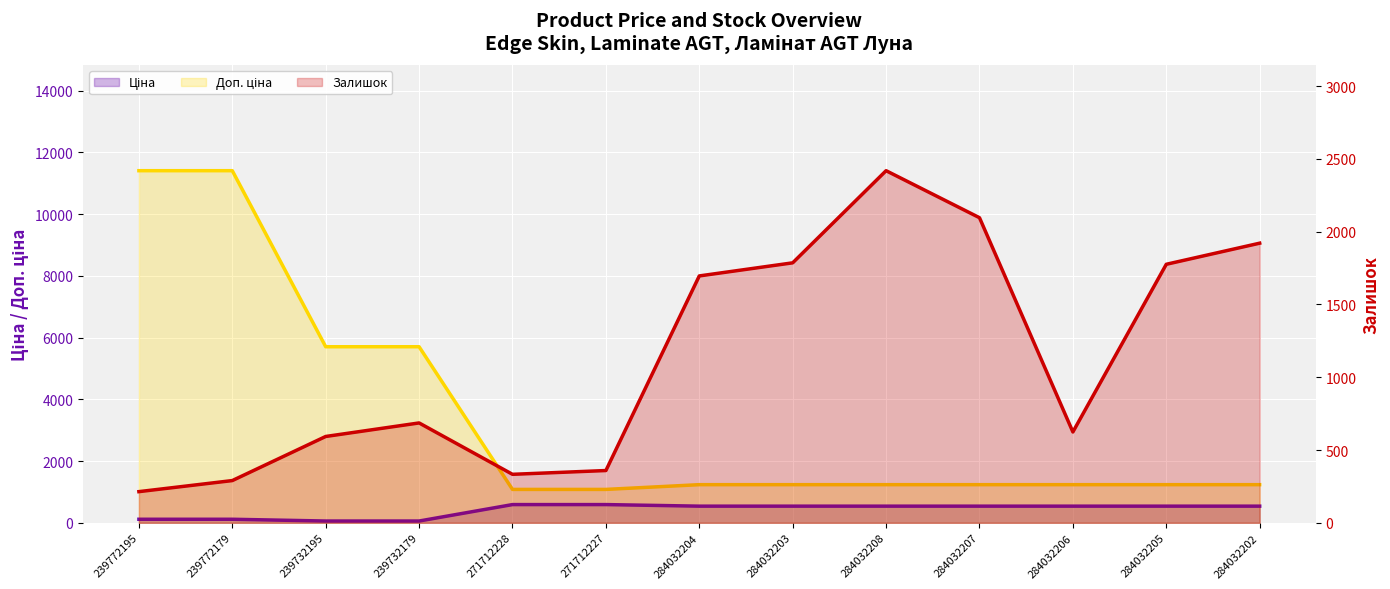

How many lines are shown in the chart?

3